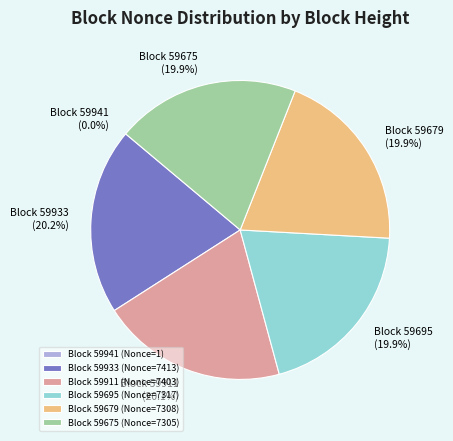

How much of the chart is everything except Block 59933 (Nonce=7413)?

79.8%